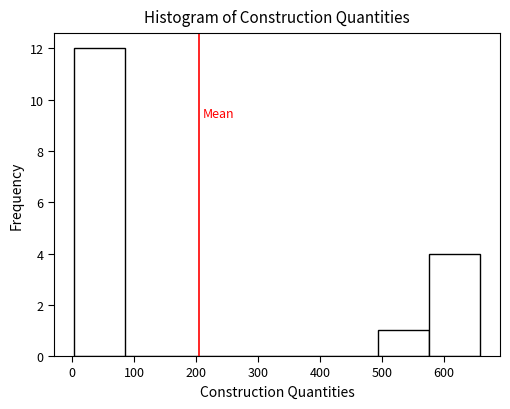

Over which range of the x-axis is the bar tallest?

0 to 90